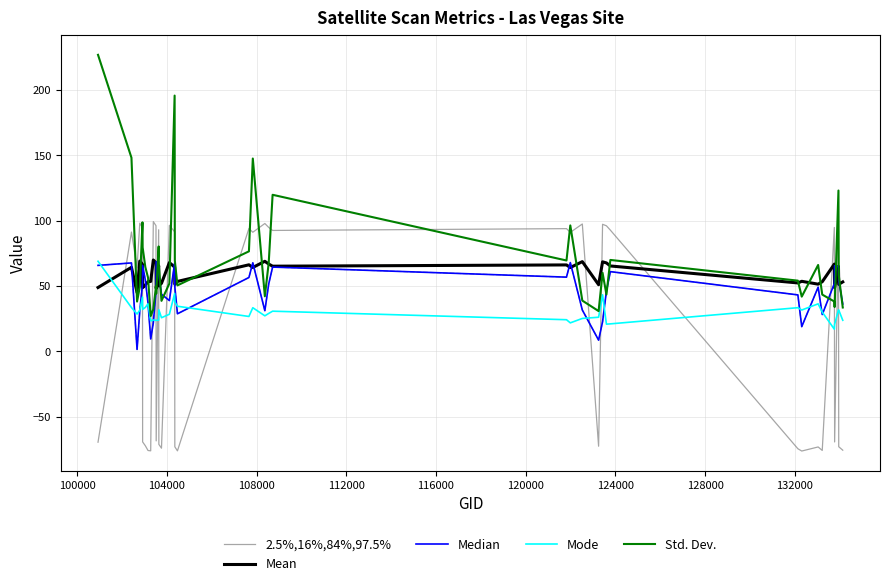

What is the greatest value displayed?

227.0